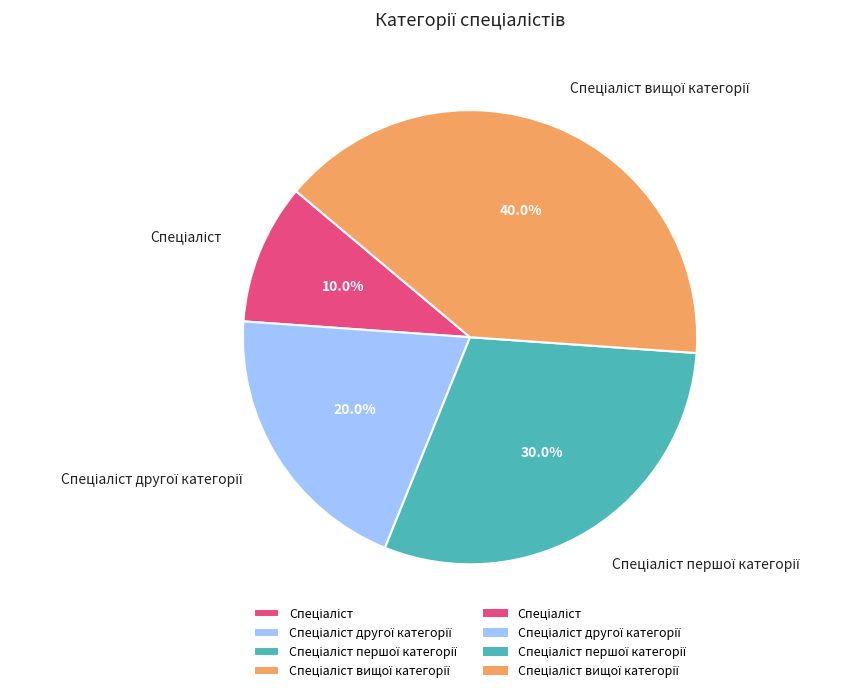

Is there a majority slice in this chart?

No